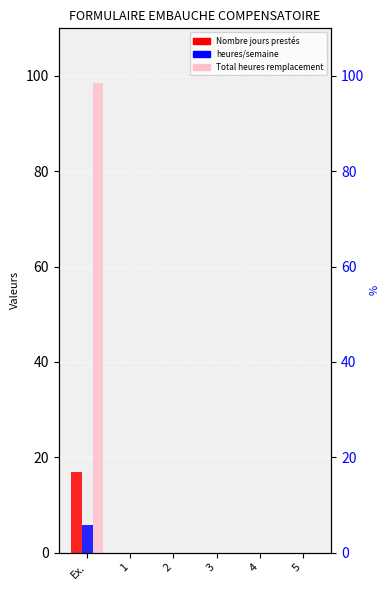

Reading left to right, what are all the values shown in this chart?

Nombre jours prestés: Ex.=17.0	1=0.0	2=0.0	3=0.0	4=0.0	5=0.0
heures/semaine: Ex.=5.8	1=0.0	2=0.0	3=0.0	4=0.0	5=0.0
Total heures remplacement: Ex.=98.6	1=0.0	2=0.0	3=0.0	4=0.0	5=0.0